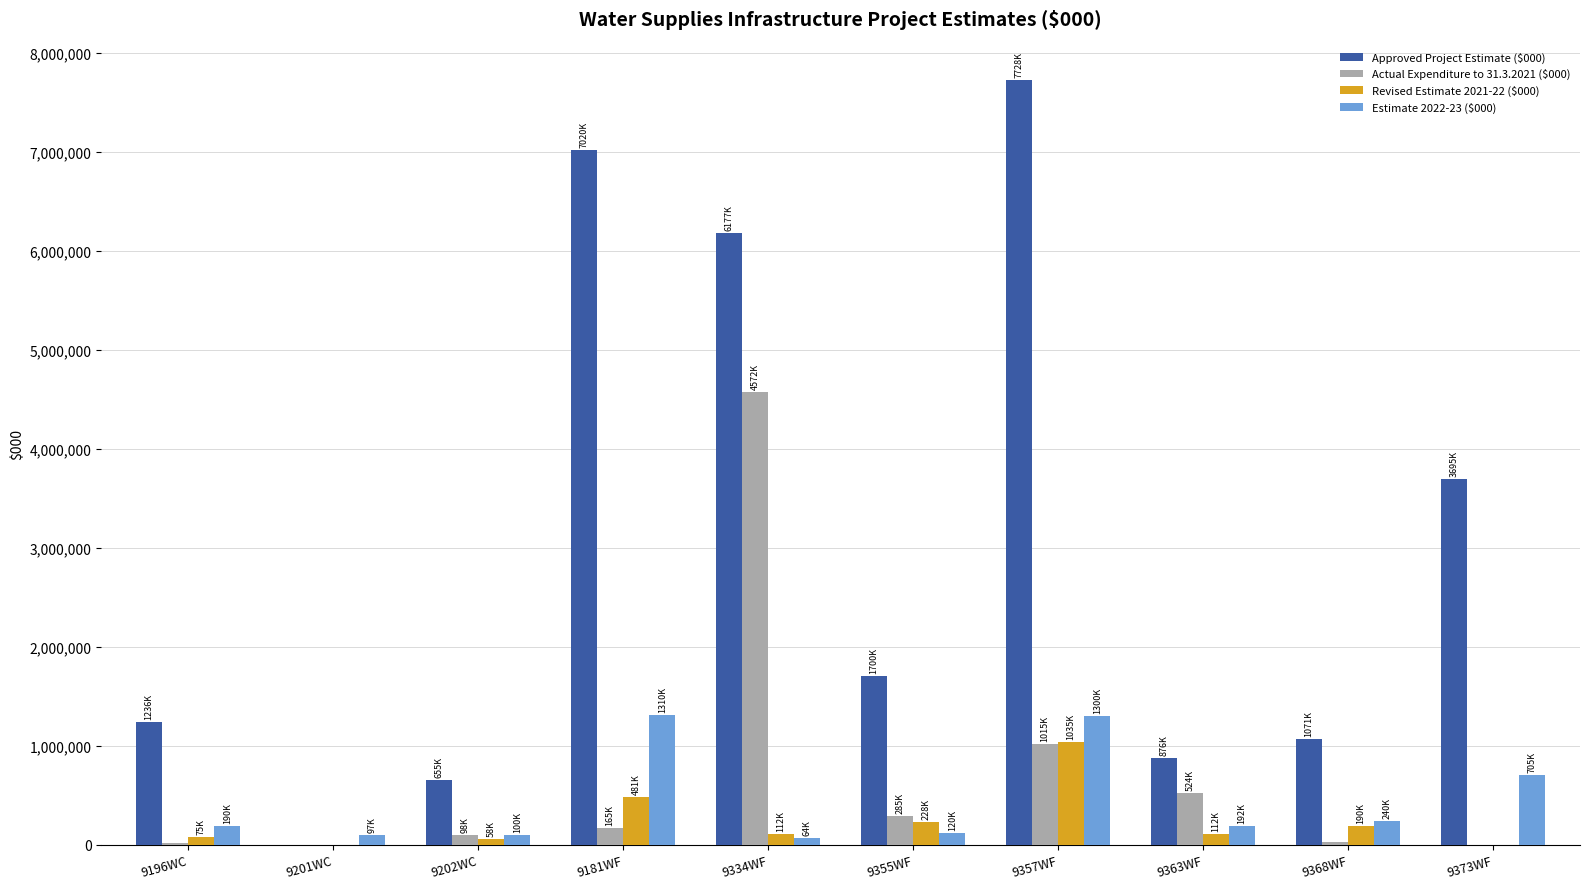

What is the greatest value displayed?

7727500